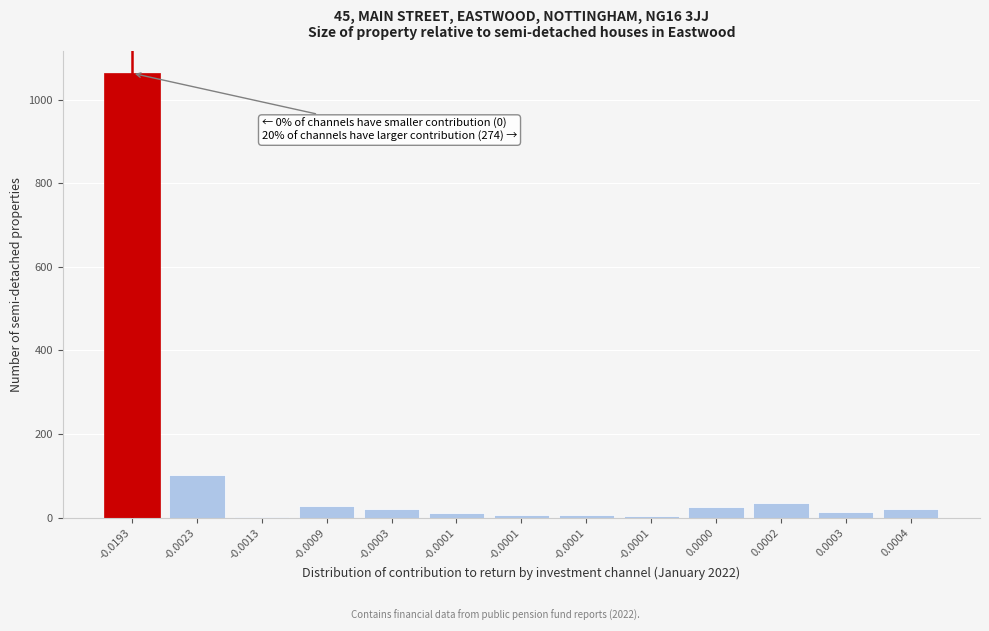

How many series are shown in this chart?

1